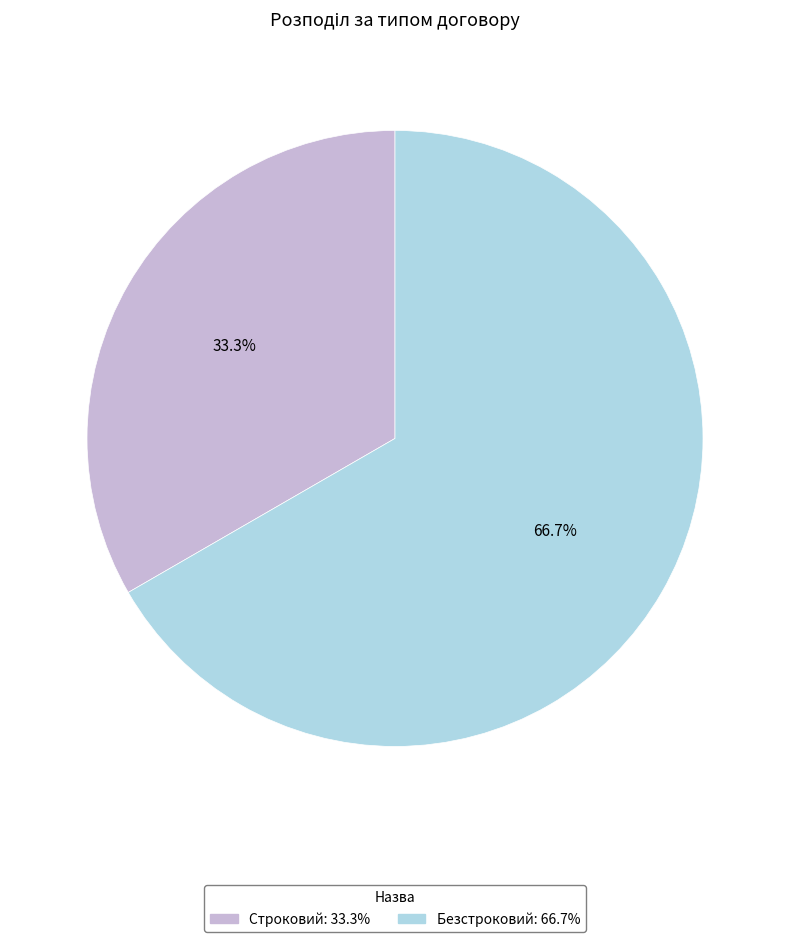

What percentage do Строковий and Безстроковий together represent?

100.0%